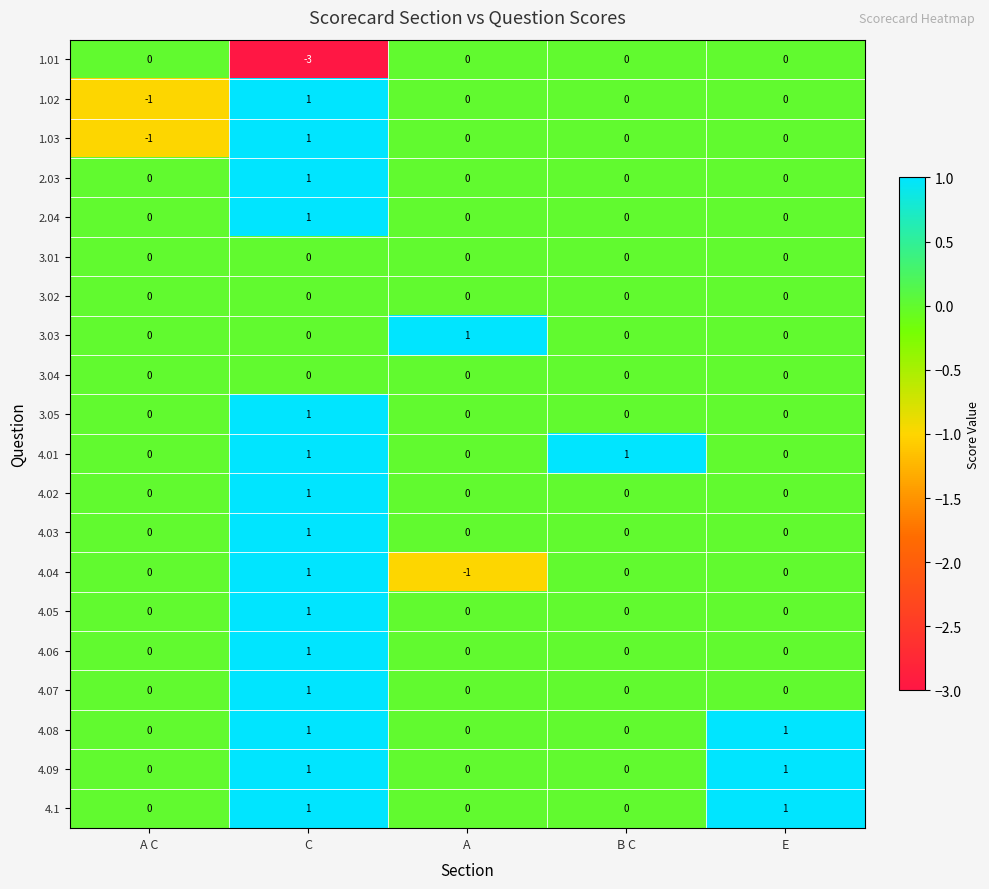

Count the number of categories in the chart.

5